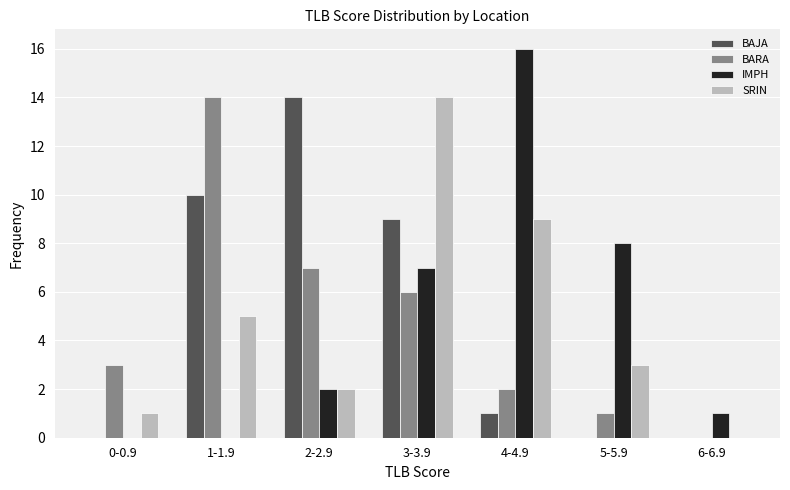

Reading right to left, what are all the values shown in this chart?

BAJA: 6-6.9=0	5-5.9=0	4-4.9=1	3-3.9=9	2-2.9=14	1-1.9=10	0-0.9=0
BARA: 6-6.9=0	5-5.9=1	4-4.9=2	3-3.9=6	2-2.9=7	1-1.9=14	0-0.9=3
IMPH: 6-6.9=1	5-5.9=8	4-4.9=16	3-3.9=7	2-2.9=2	1-1.9=0	0-0.9=0
SRIN: 6-6.9=0	5-5.9=3	4-4.9=9	3-3.9=14	2-2.9=2	1-1.9=5	0-0.9=1